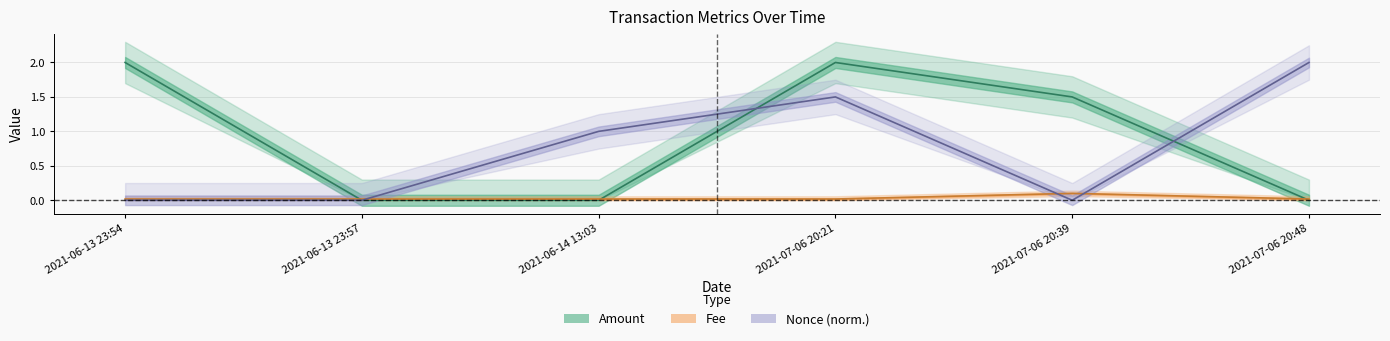

Read the Nonce value at 2021-07-06 20:21.

1.5